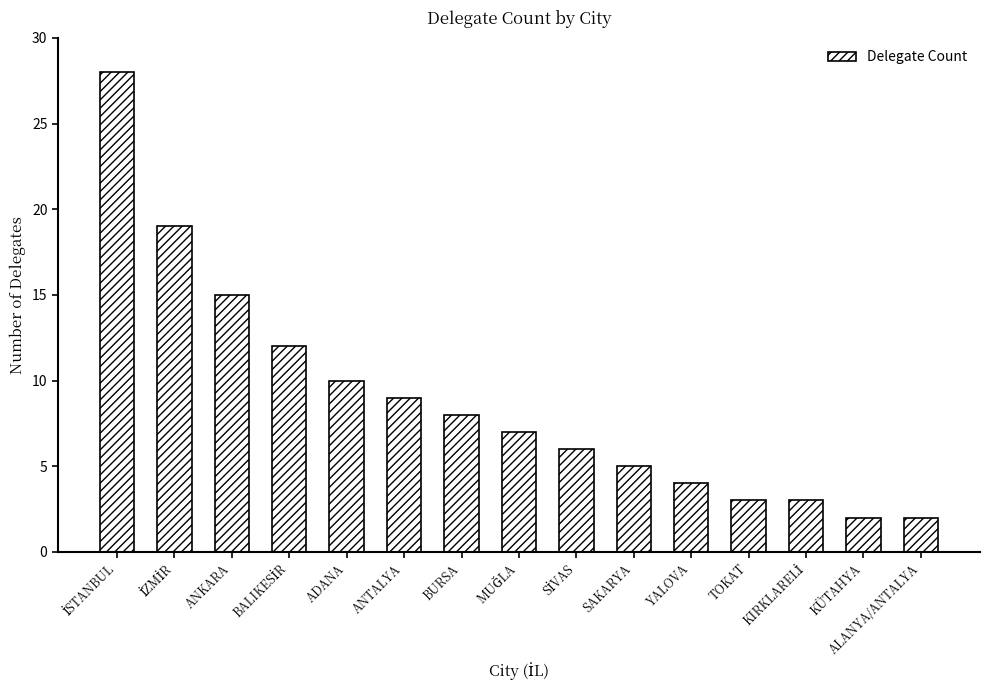

Where is the data nearest to the value 15?

ANKARA